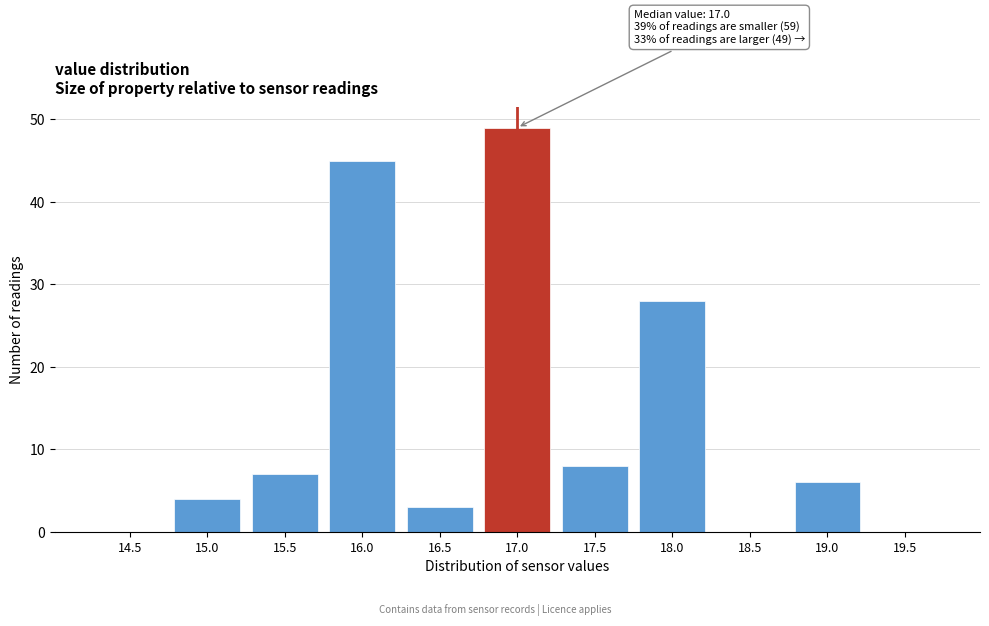

Reading left to right, list all the values displayed in this chart.

14.5=0	15.0=4	15.5=7	16.0=45	16.5=3	17.0=49	17.5=8	18.0=28	18.5=0	19.0=6	19.5=0